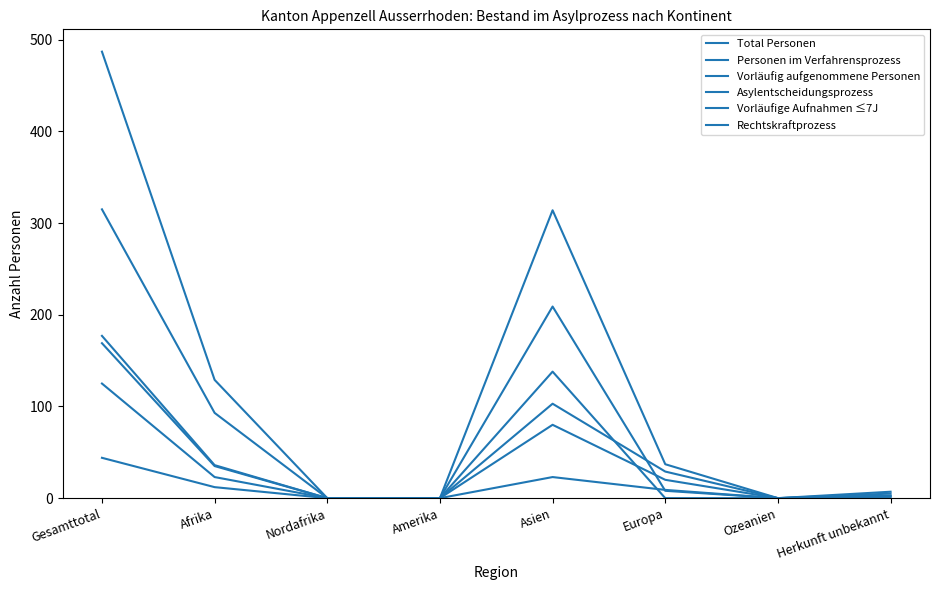

Which category has the highest value in the Asylentscheidungsprozess series?

Gesamttotal